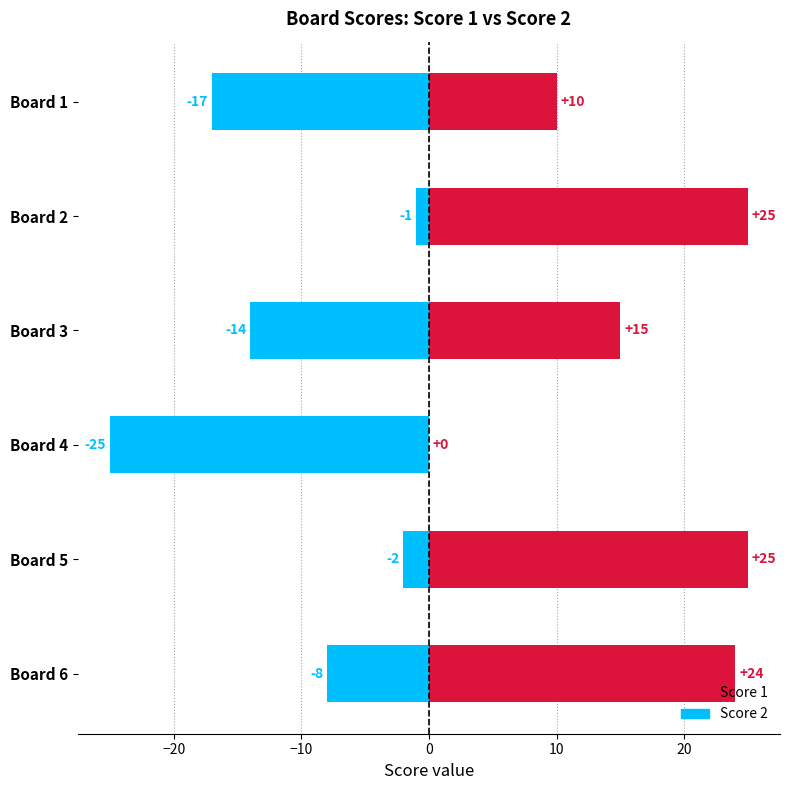

What is the sum of all Score 1 values?

99